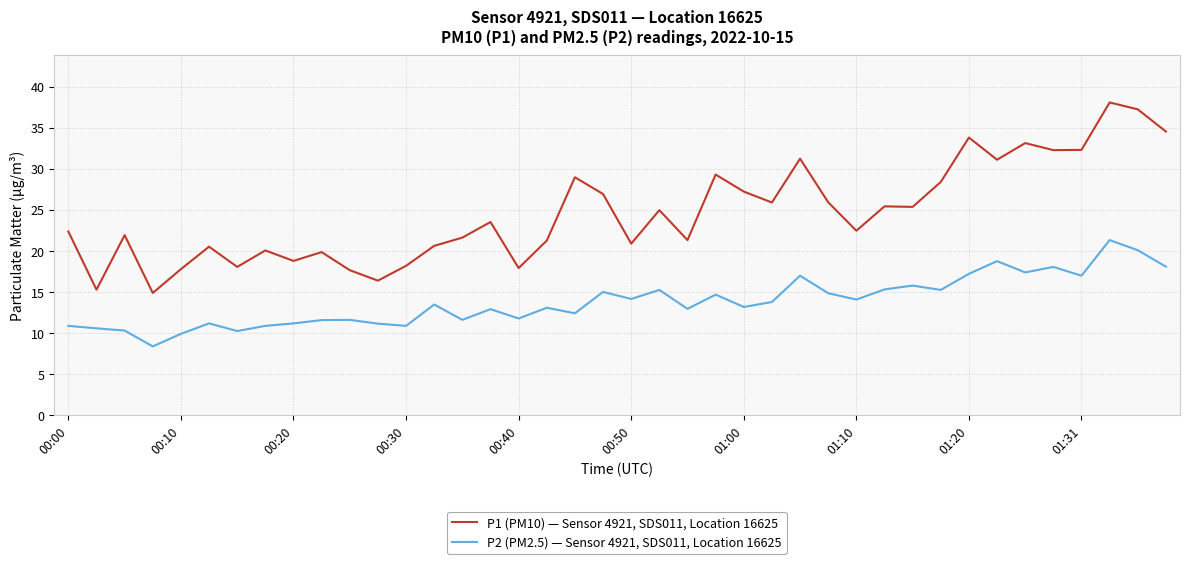

What is the difference between the maximum and minimum values in the P2 (PM2.5) — Sensor 4921, SDS011, Location 16625 series?

12.9